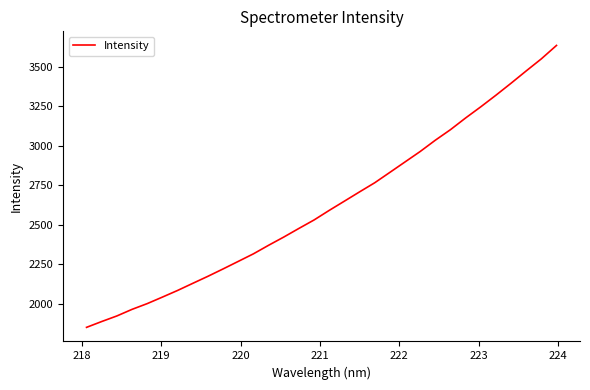

What is the difference between the maximum and minimum values?

1786.6